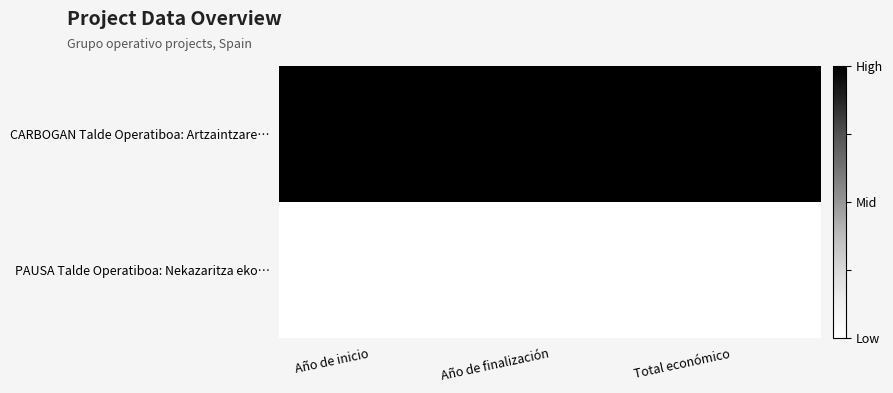

Which series has the largest total across all categories?

CARBOGAN Talde Operatiboa: Artzaintzare…